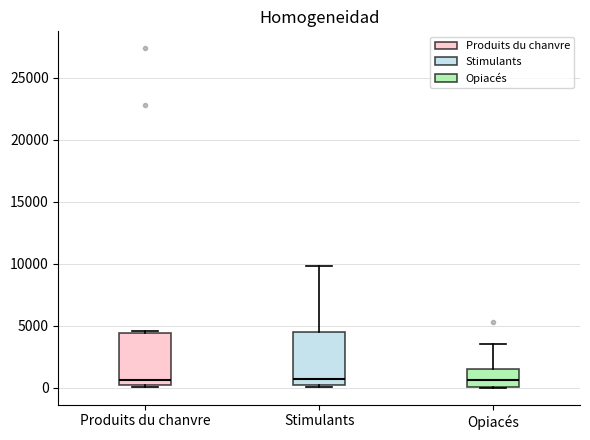

Reading left to right, transcribe this box plot: for each box, give where its median line is, the range the box spans, and where its two whiskers end, as read against the y-axis. The values are not printed on the chart, so give them approximately, as read against the axis.

Produits du chanvre: median 500 (just above the box's lower edge), box 500 to 4500, whiskers 0 to 4500 (just above the box's upper edge)
Stimulants: median 500, box 0 to 4500, whiskers 0 to 10000
Opiacés: median 500, box 0 to 1500, whiskers 0 to 3500